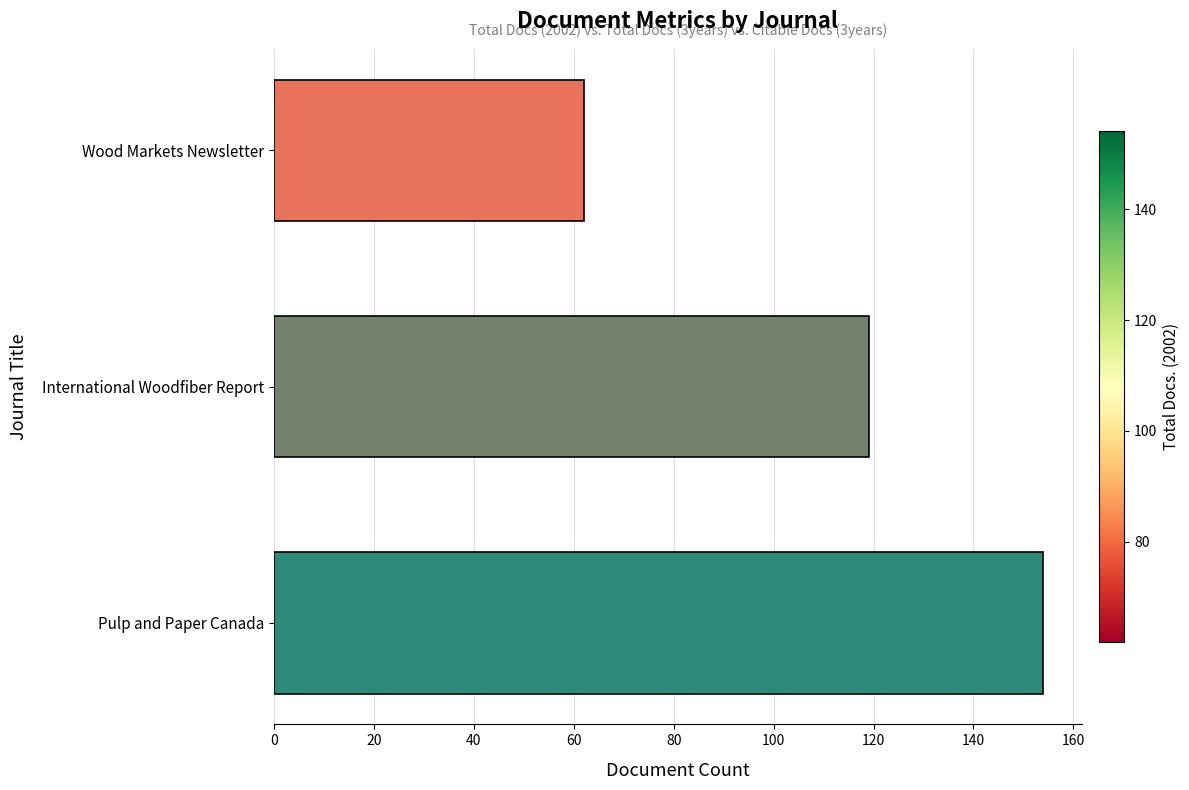

List the labels in order of value, smallest first.

Wood Markets Newsletter, International Woodfiber Report, Pulp and Paper Canada